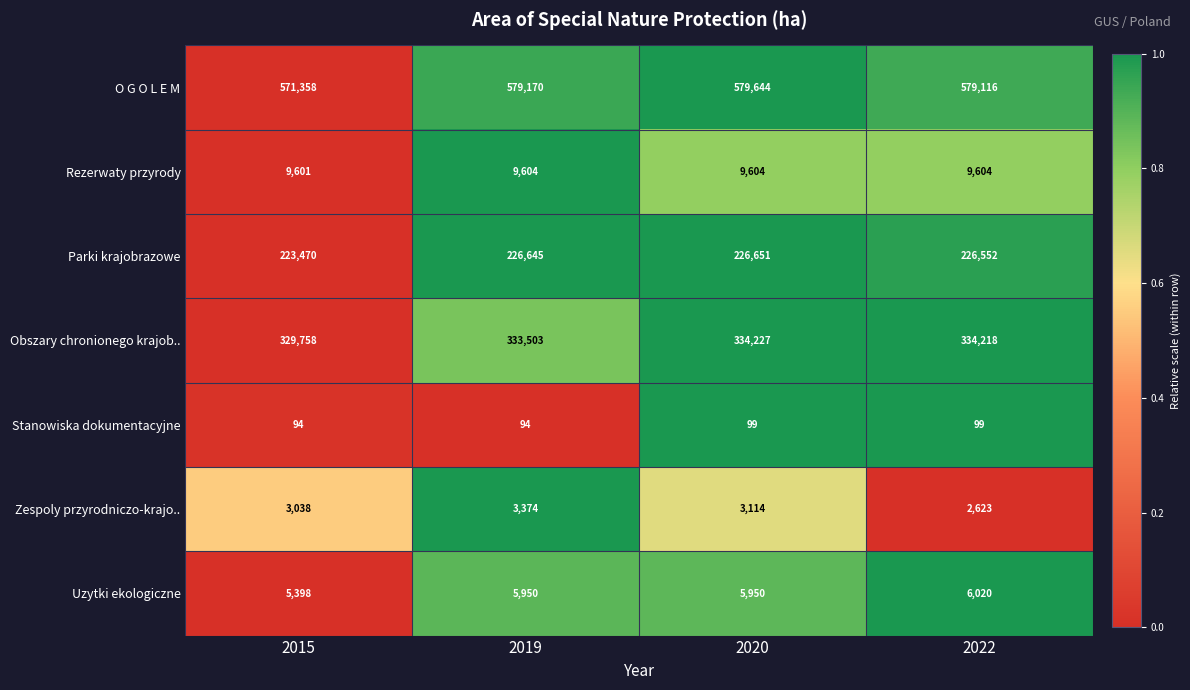

True or false: O G O L E M has a value of 958833 at 2019.

False